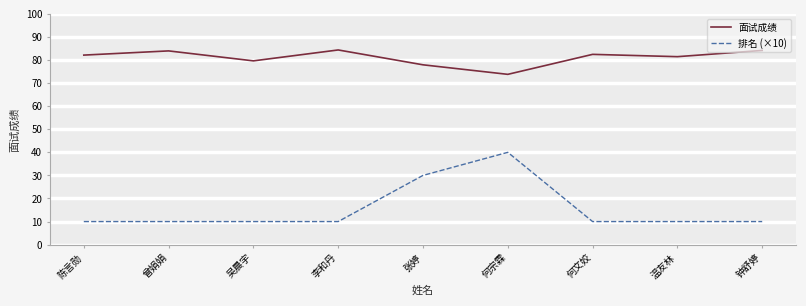

What is the sum of the 排名 (×10) values at 李和丹 and 钟舒婷?

20.0